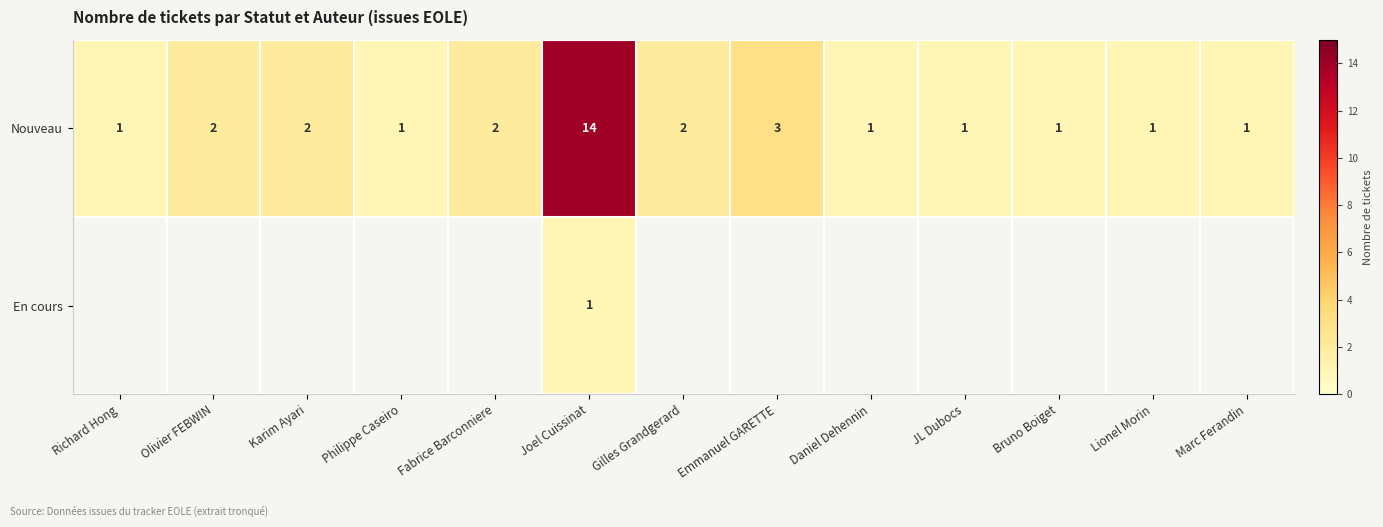

Which label corresponds to the largest value in the chart?

Joel Cuissinat